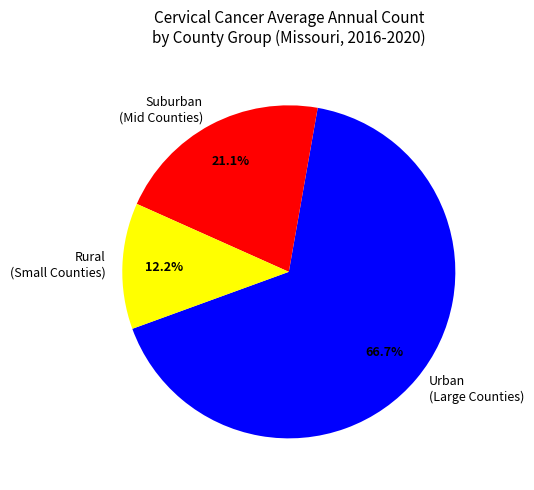

Between Rural (Small Counties) and Urban (Large Counties), which is larger?

Urban (Large Counties)